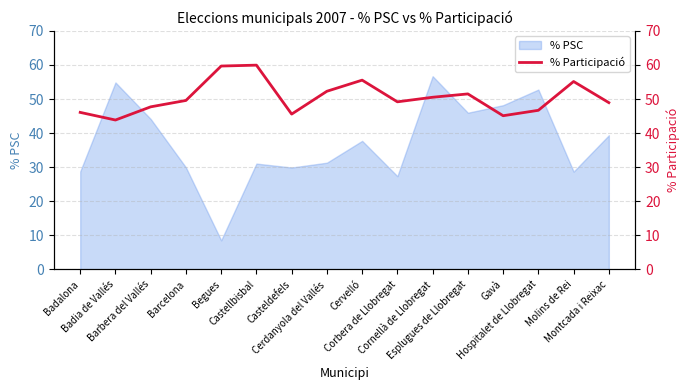

What is the change in value from Castellbisbal to Cervelló?

-4.4